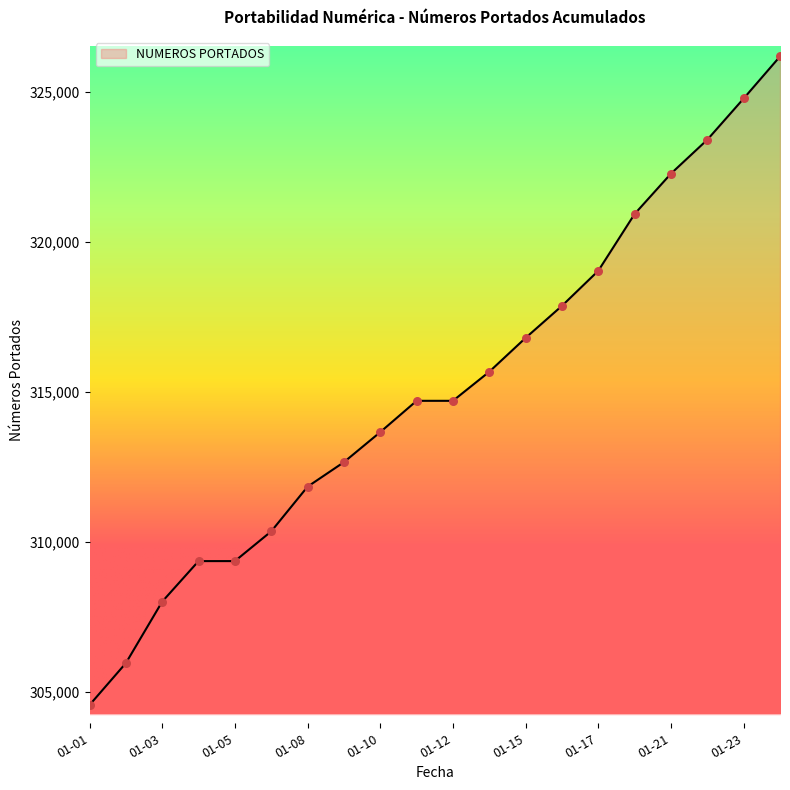

What is the difference between the maximum and minimum values?

21619